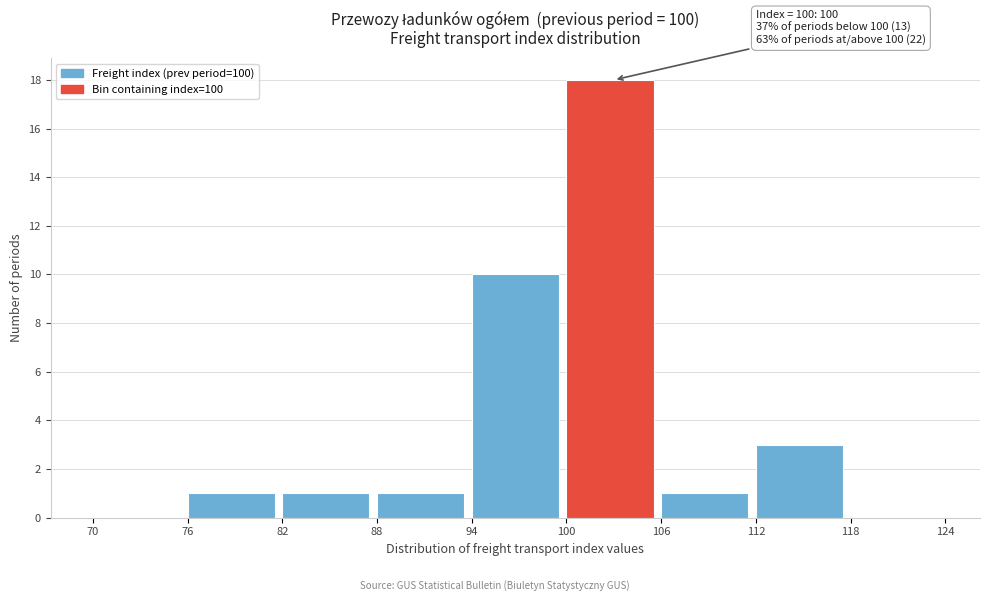

Over which range of the x-axis is the bar tallest?

100 to 106